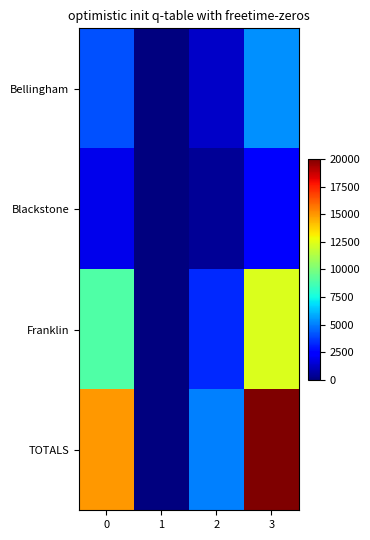

Rank the series at 1 from lowest to highest value.

Bellingham, Blackstone, Franklin, TOTALS